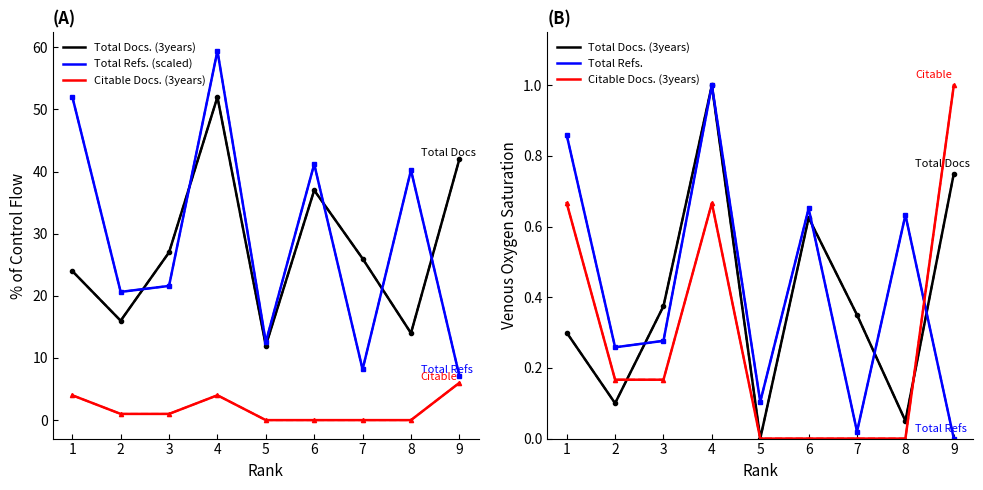

Does the chart have visible grid lines?

No